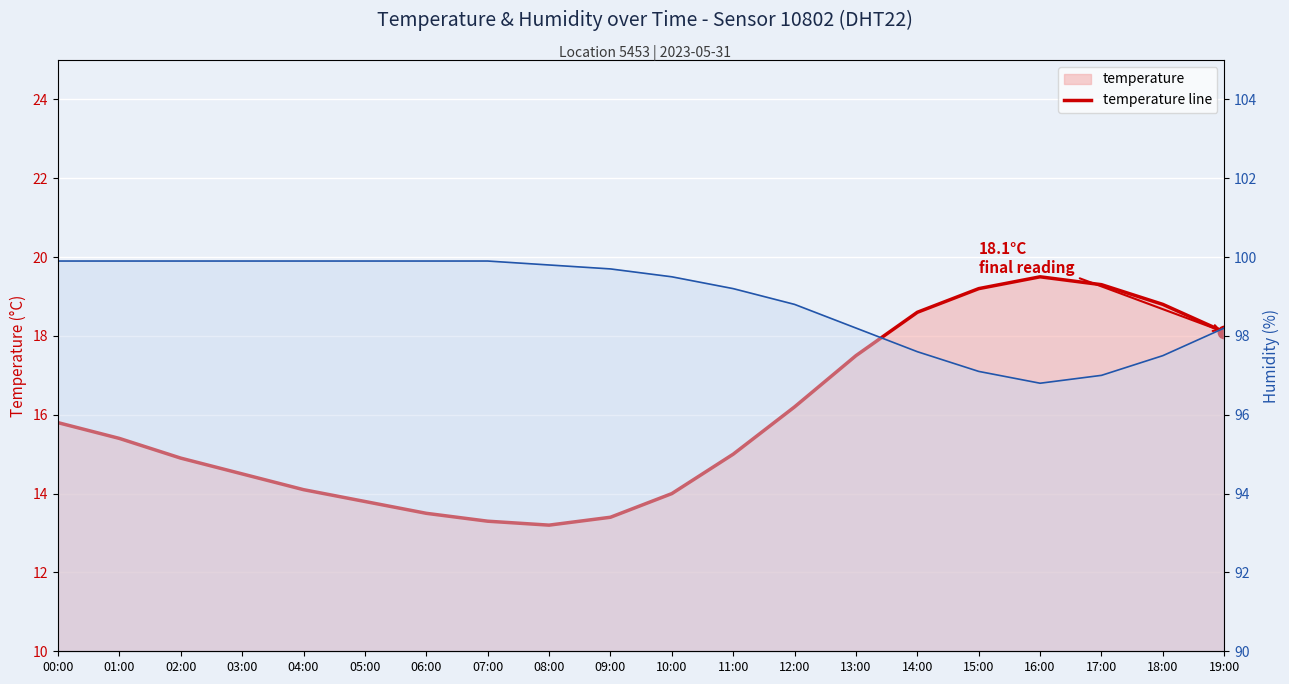

What is the total value across all series at 05:00?

113.7